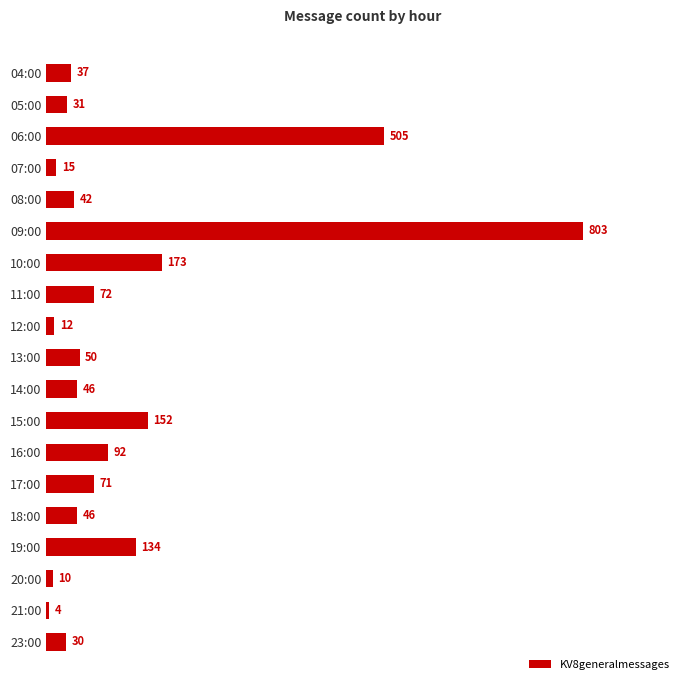

The chart shows a value of 12 at 12:00. True or false?

True